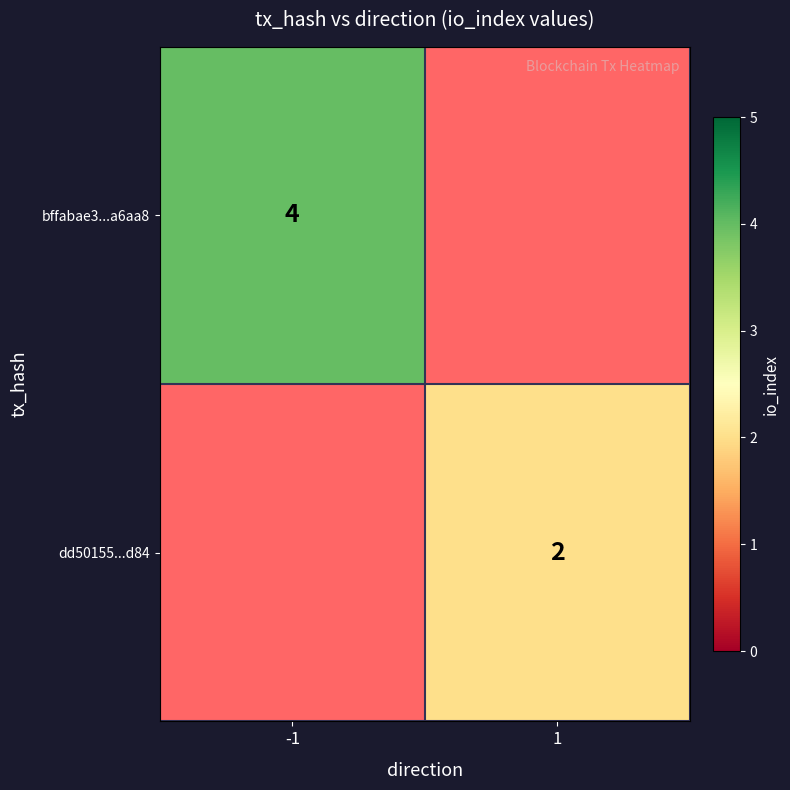

The bffabae3...a6aa8 series shows 4 at -1. True or false?

True